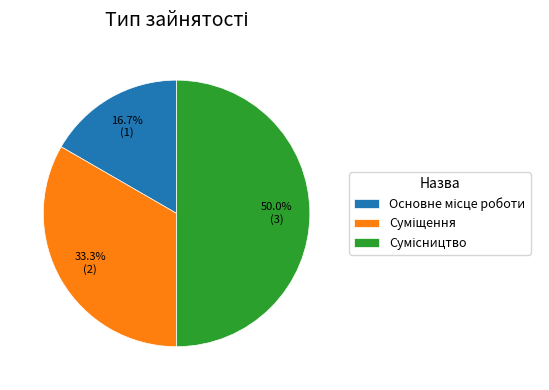

Combined, do Суміщення and Основне місце роботи account for over 50%?

No